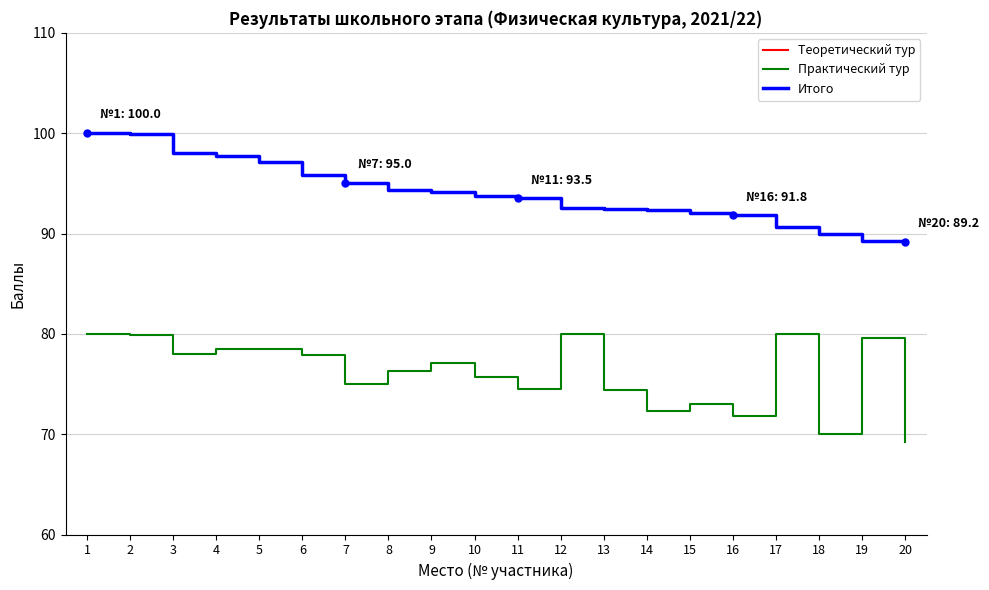

What is the total value across all series at 20?

178.4